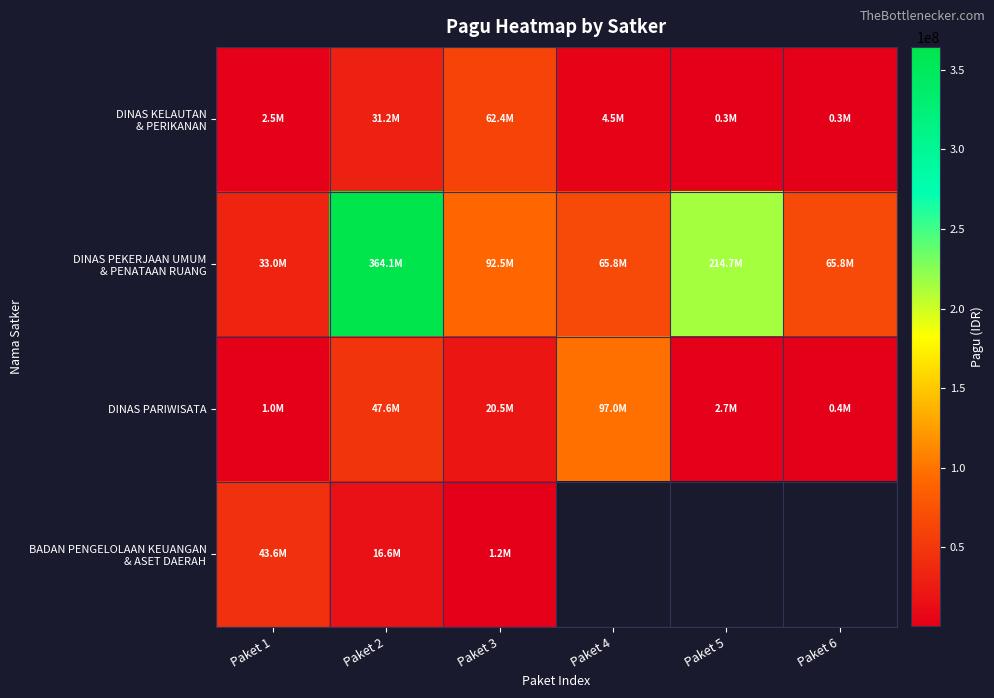

How many values in the DINAS KELAUTAN & PERIKANAN series exceed 4500000?

2